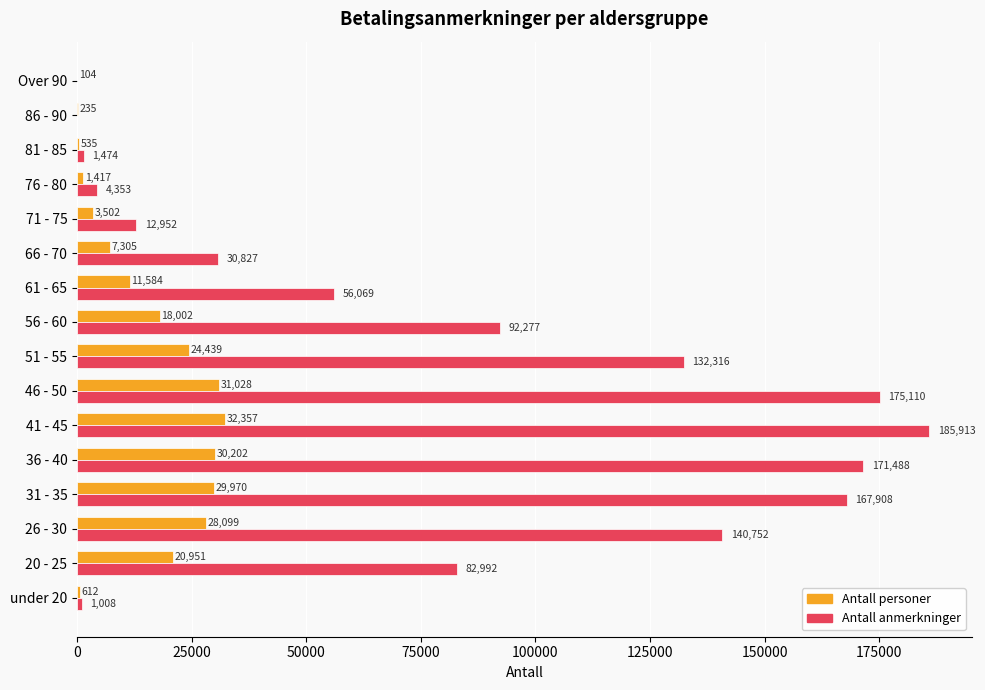

Which series changed the most between 46 - 50 and 51 - 55?

Antall anmerkninger